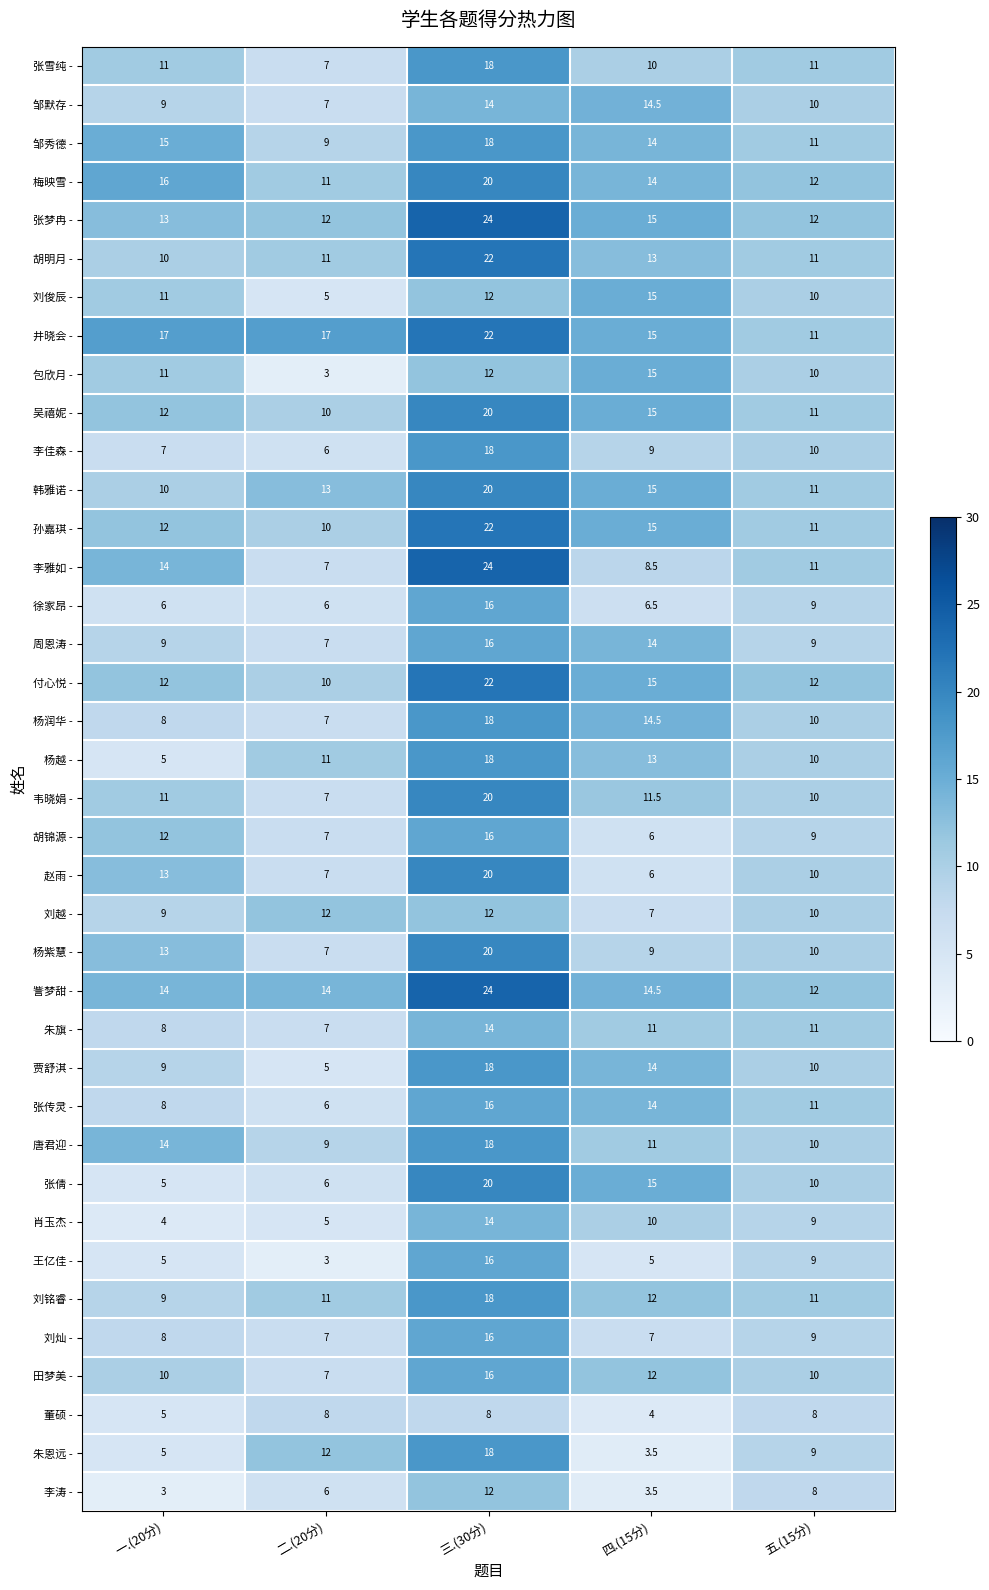

What is the difference between the 张雪纯 - values at 四.(15分) and 二.(20分)?

3.0